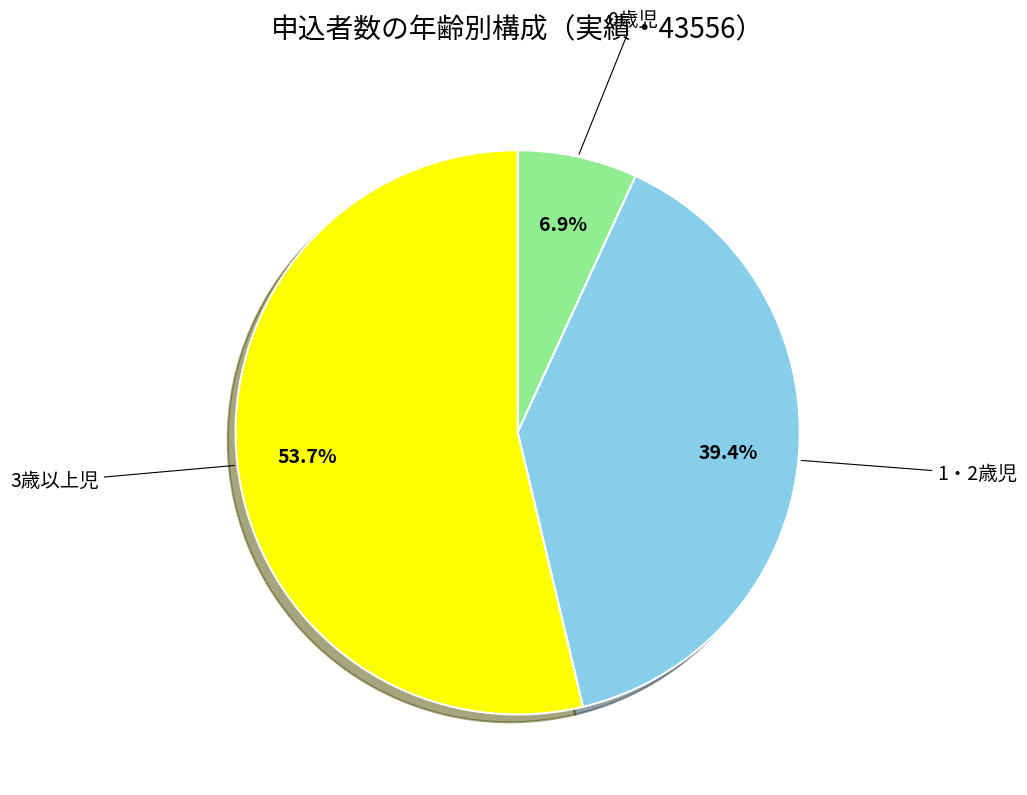

True or false: 1・2歳児 accounts for 39% of the total.

True